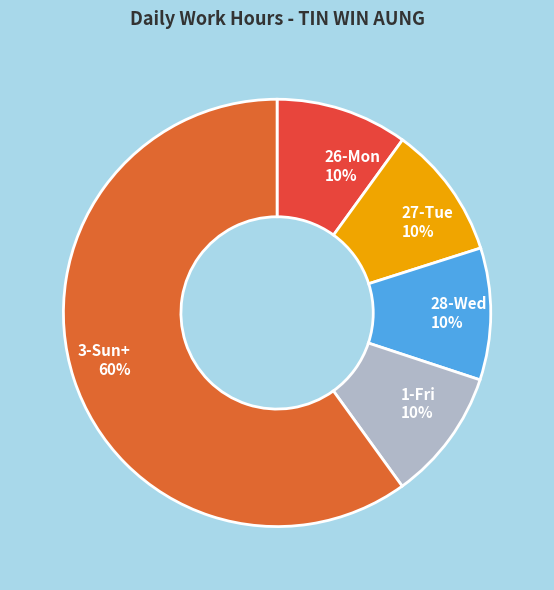

How many slices are in this pie chart?

5